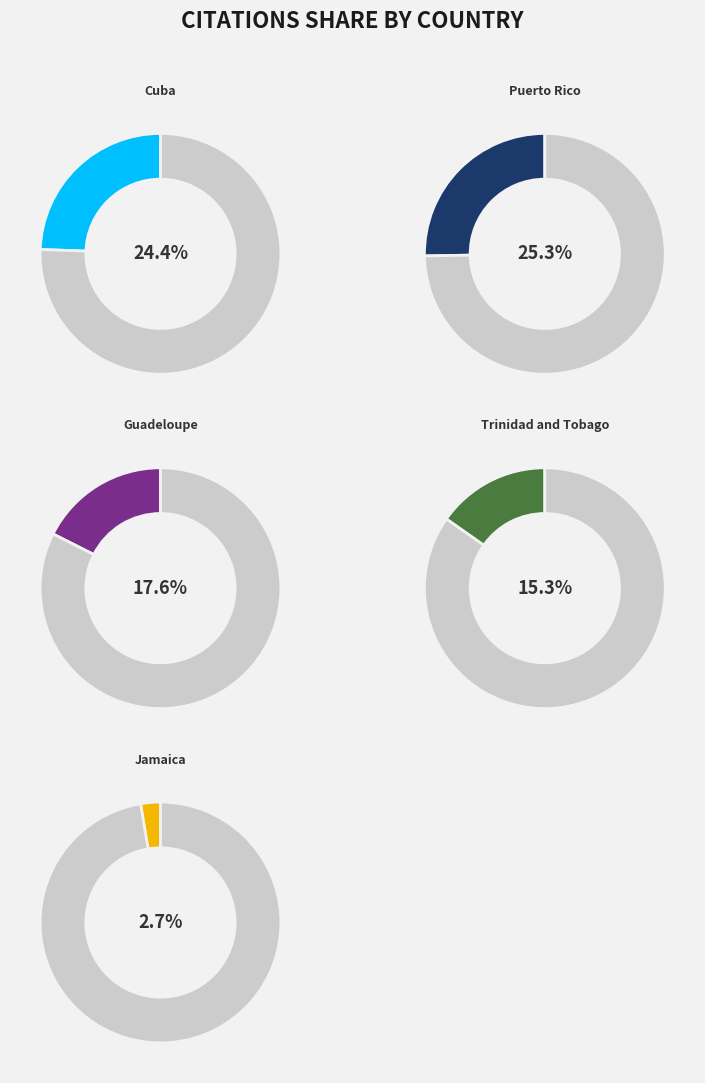

To the nearest percent, what percentage of the pie is Guadeloupe?

18%